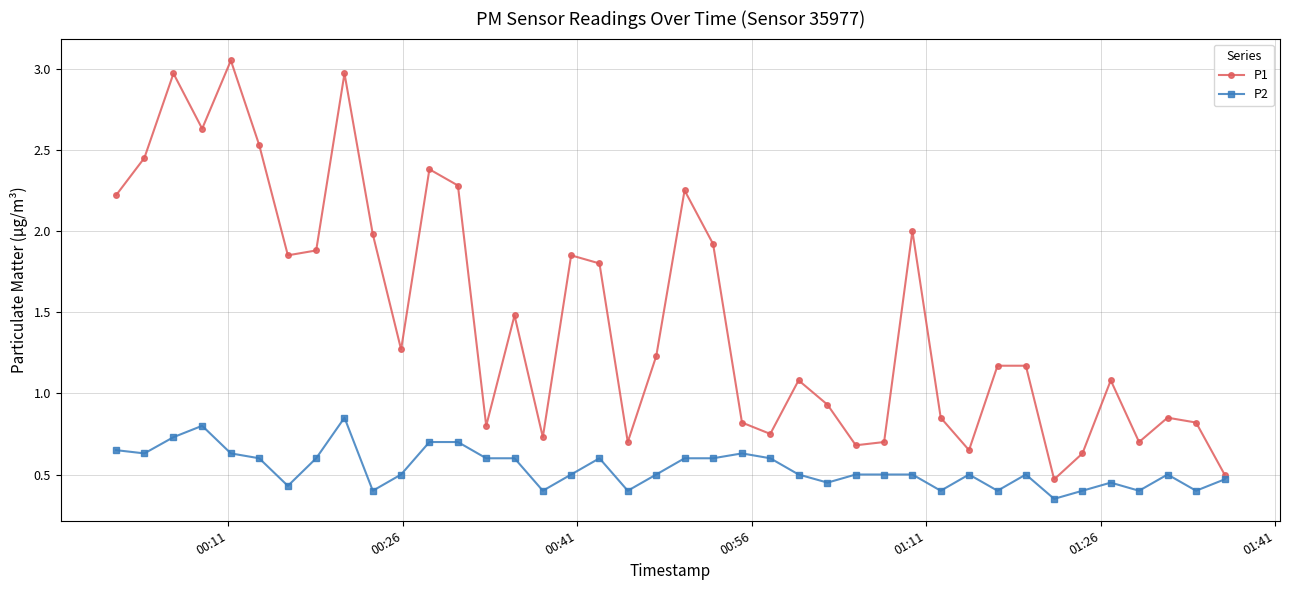

What is the average value of the P1 series?

1.5